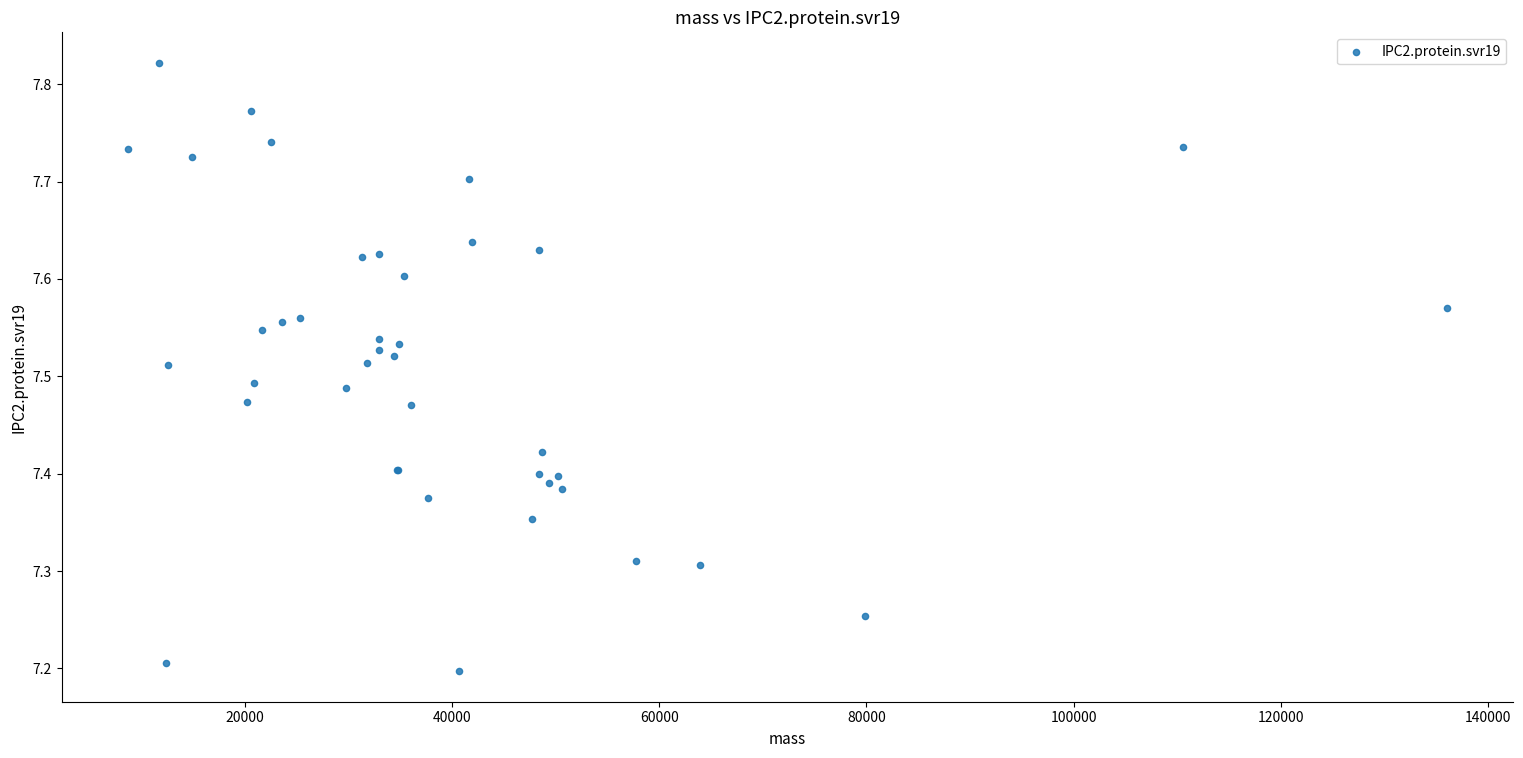

What Y value in the scatter plot is closest to 7?

7.2